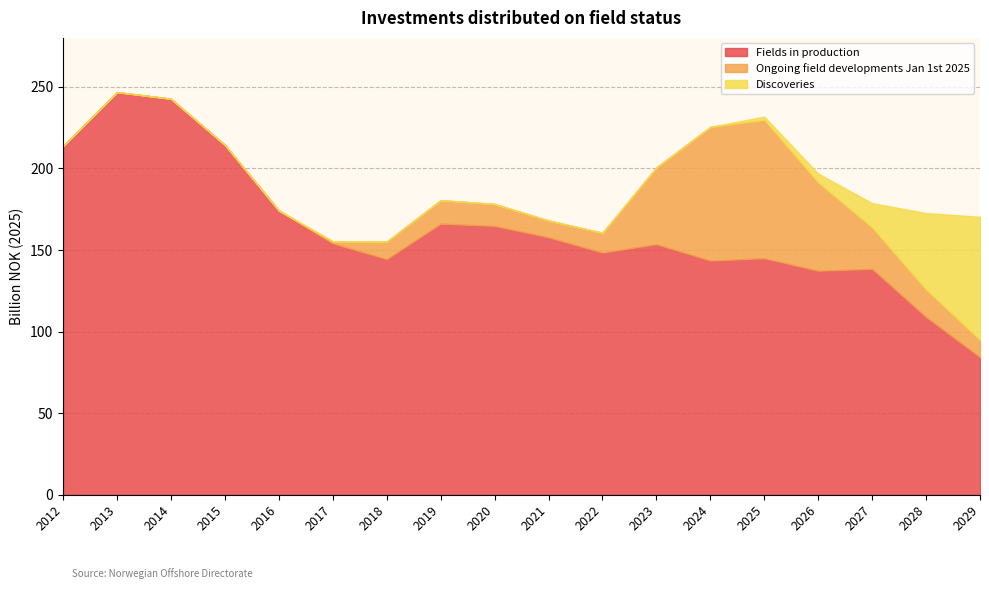

Which category has the lowest value across all series?

2012